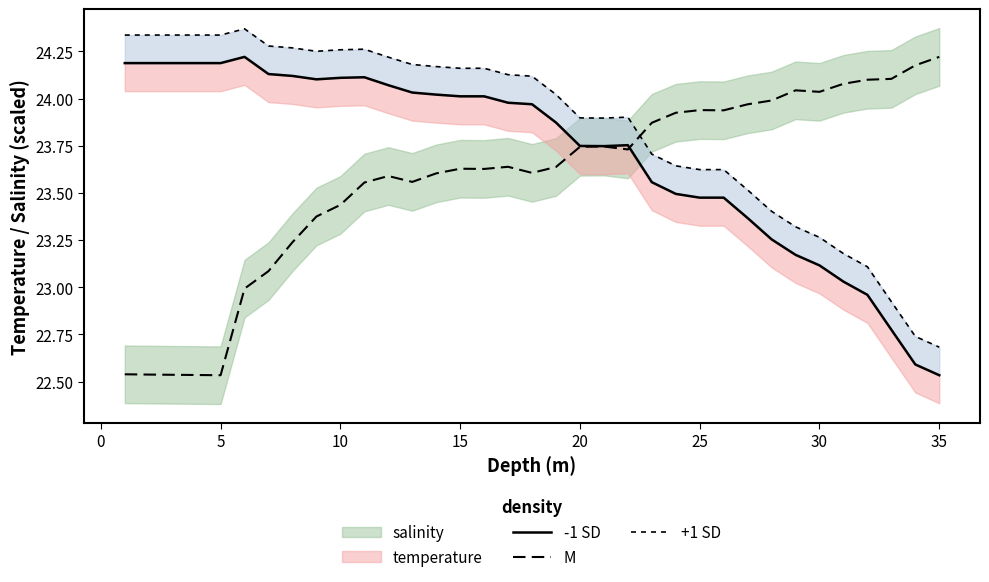

Rank the series at 15 from highest to lowest value.

+1 SD, -1 SD, M